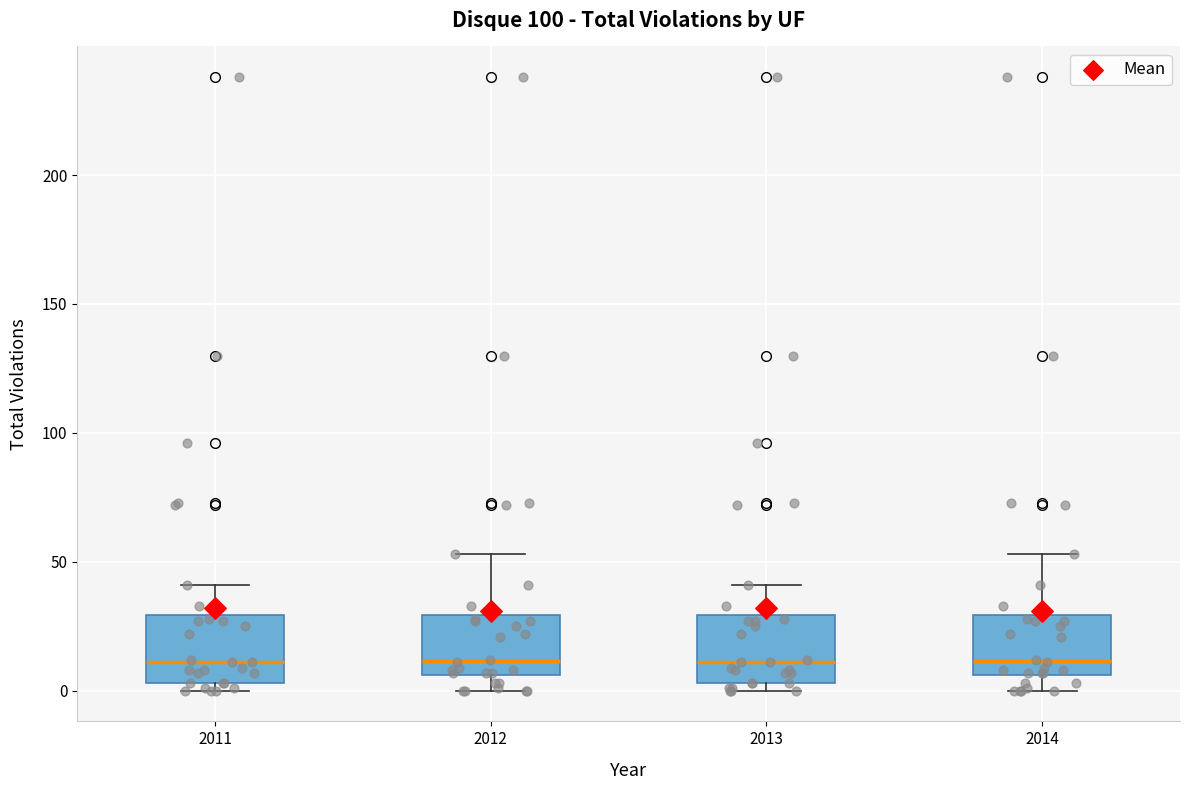

Where does the lower whisker of the box at x = 2012 end on the y-axis? The values are not printed on the chart, so give them approximately, as read against the axis.

0